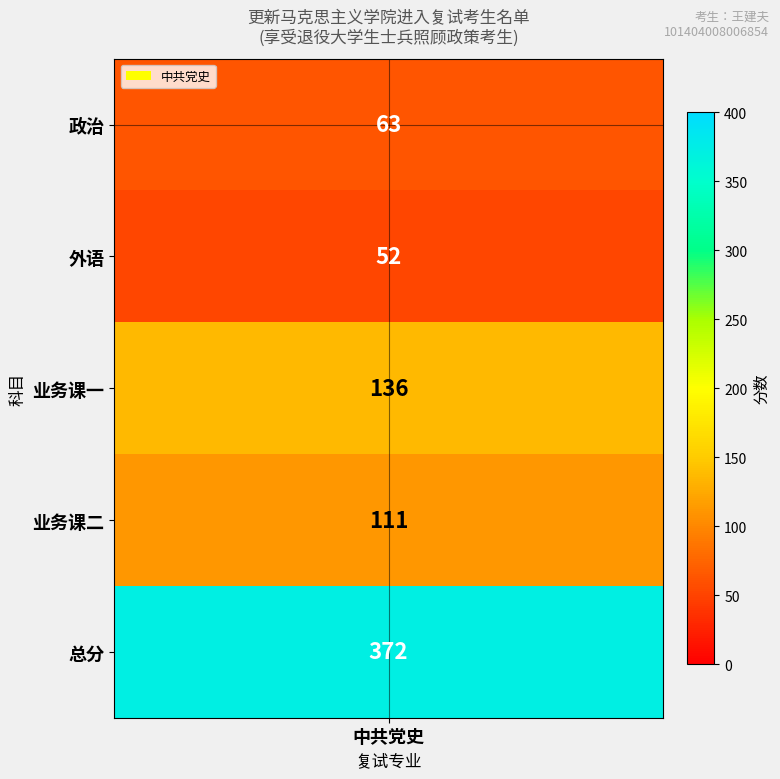

Rank the categories by value from highest to lowest.

4, 2, 3, 0, 1